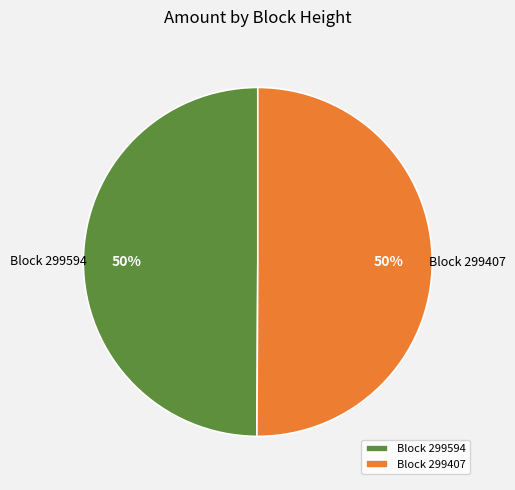

Do Block 299594 and Block 299407 together represent more than half of the pie?

Yes